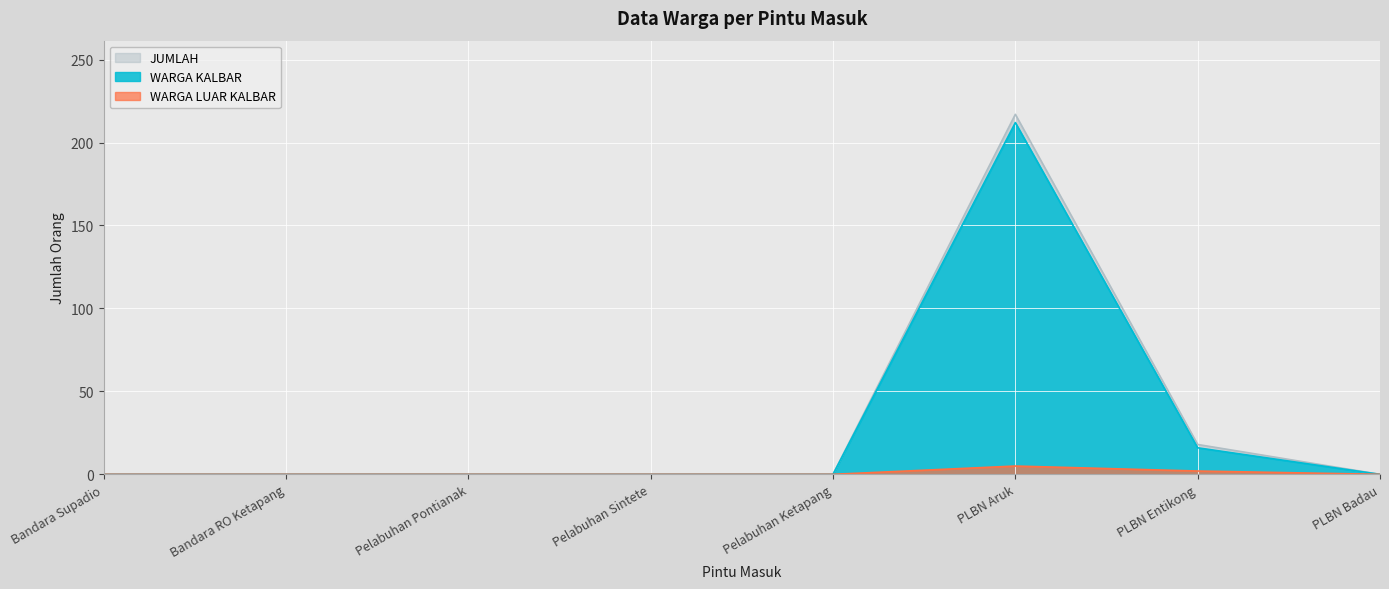

Rank the series at Pelabuhan Sintete from highest to lowest value.

WARGA KALBAR, WARGA LUAR KALBAR, JUMLAH